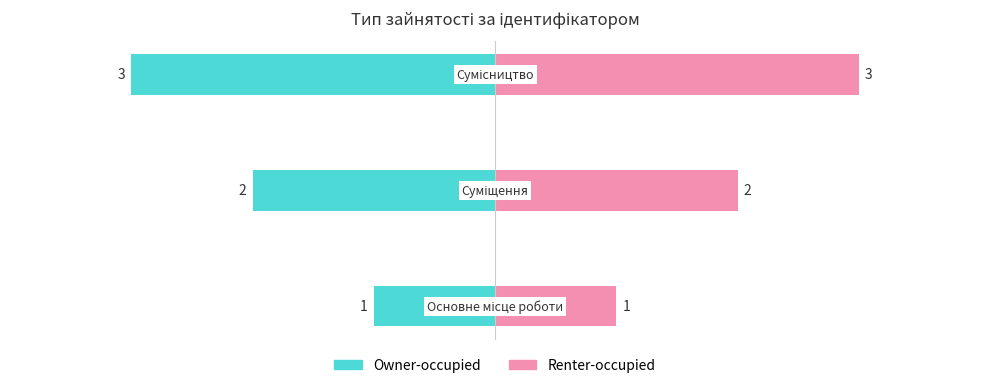

How many bars are there in total?

6